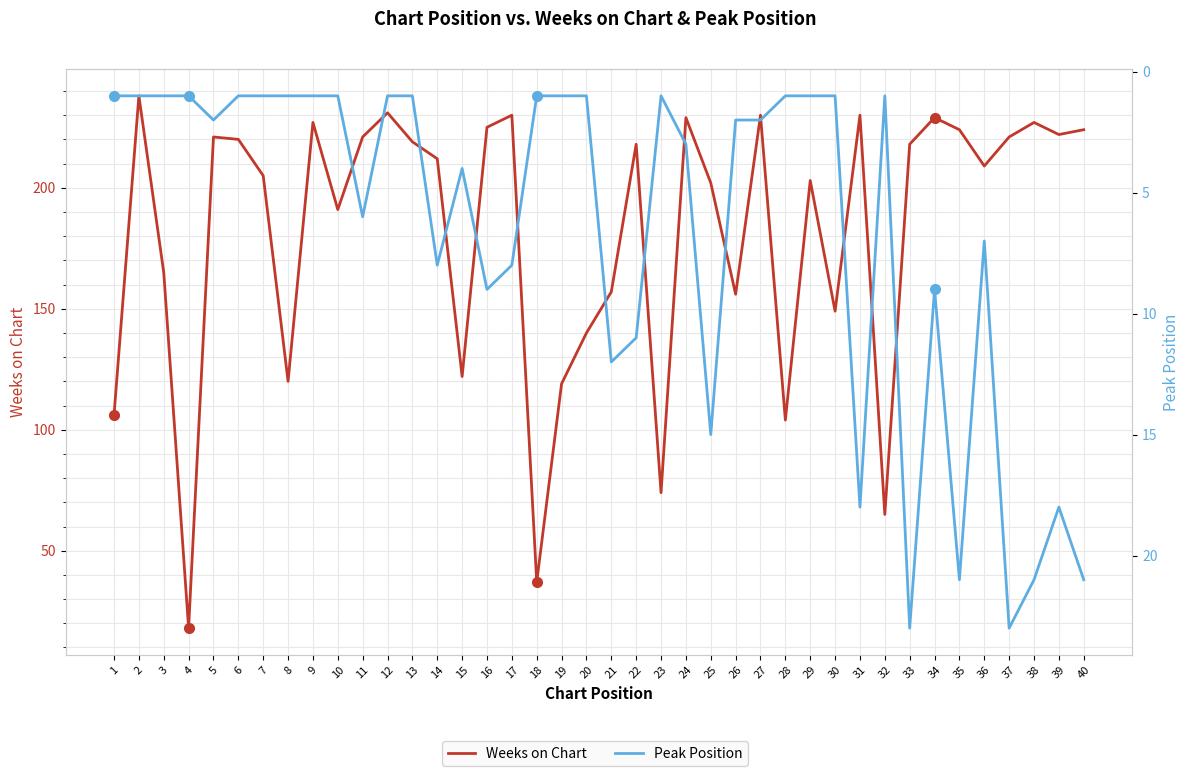

Count the number of data series in this chart.

2